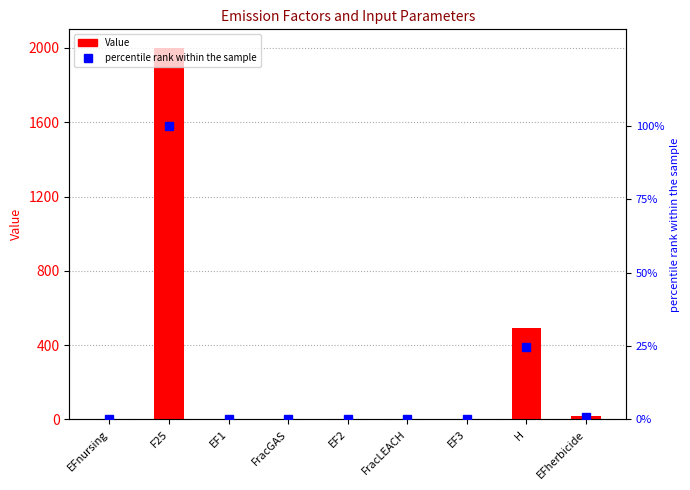

Is the value of percentile rank within the sample at FracLEACH greater than the value of Value at EF3?

Yes